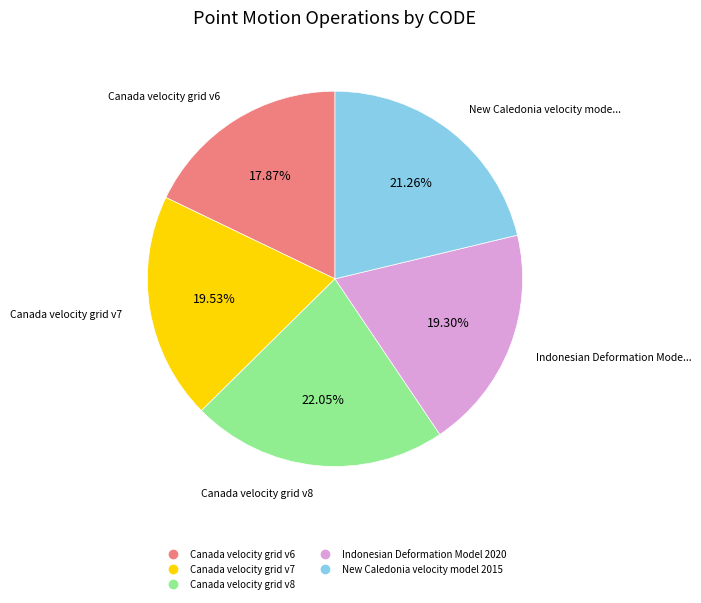

What percentage is the New Caledonia velocity model 2015 slice, to the nearest percent?

21%